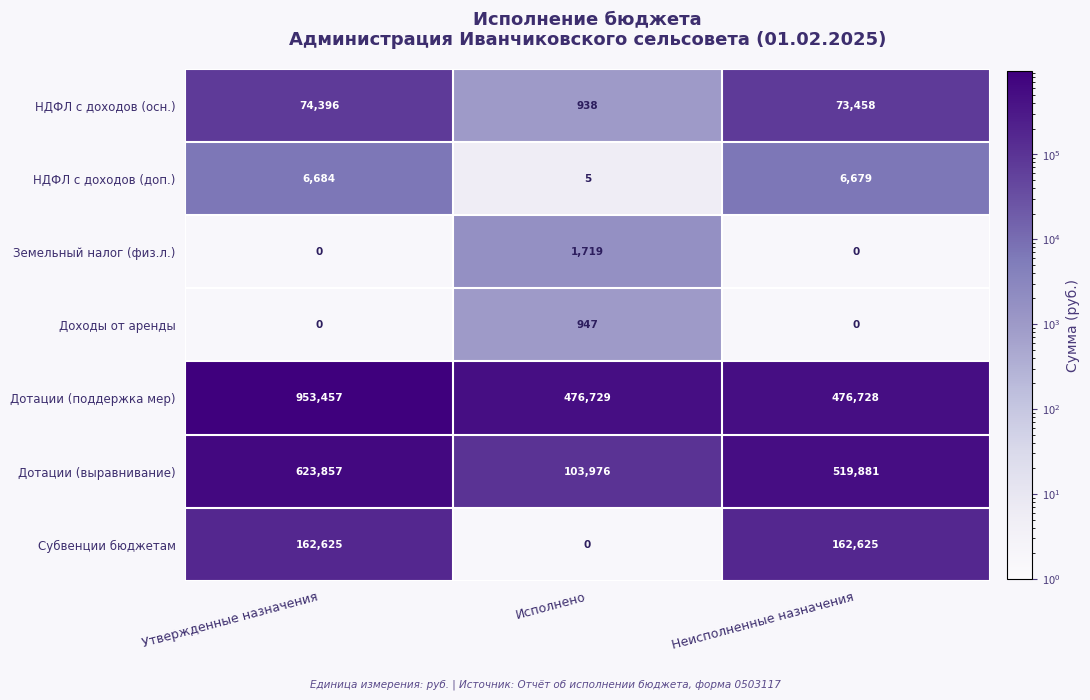

The Дотации (выравнивание) series shows 151452 at Неисполненные назначения. True or false?

False